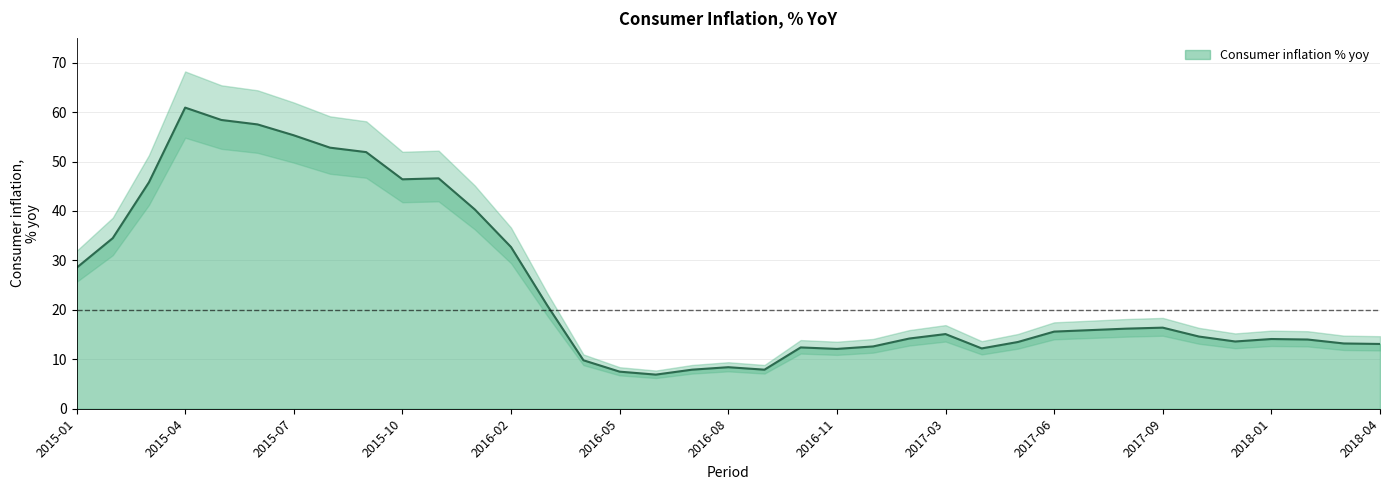

What is the difference between the maximum and minimum values?

54.0